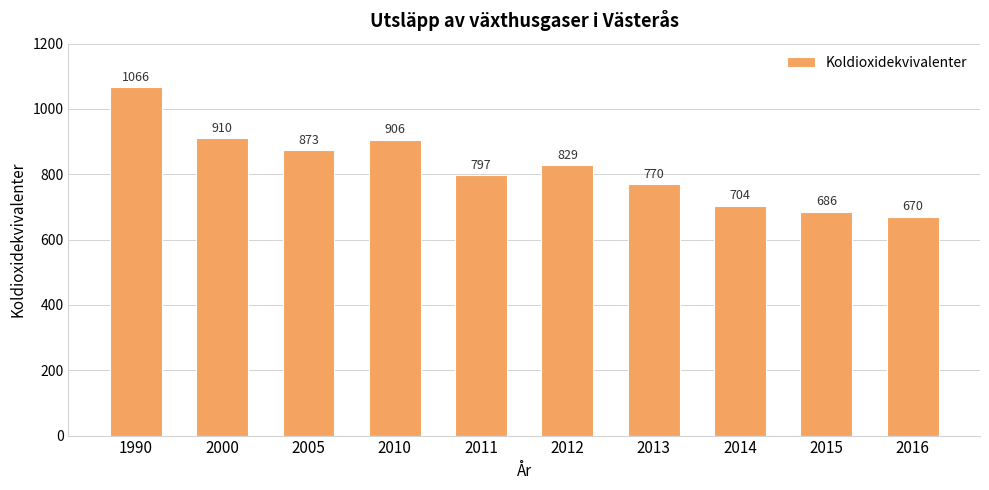

How many distinct data groups are displayed?

1